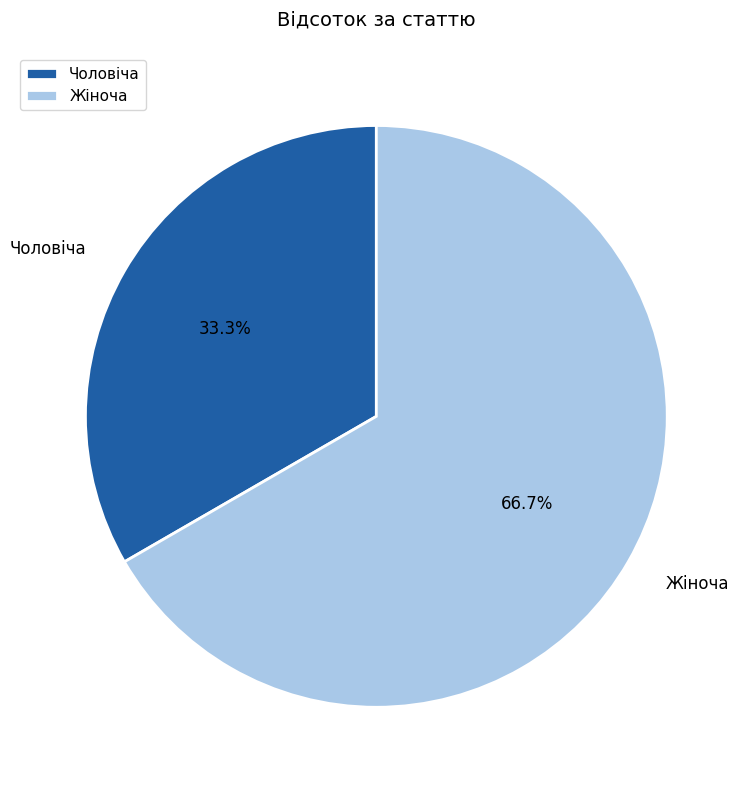

Which category accounts for the majority?

Жіноча